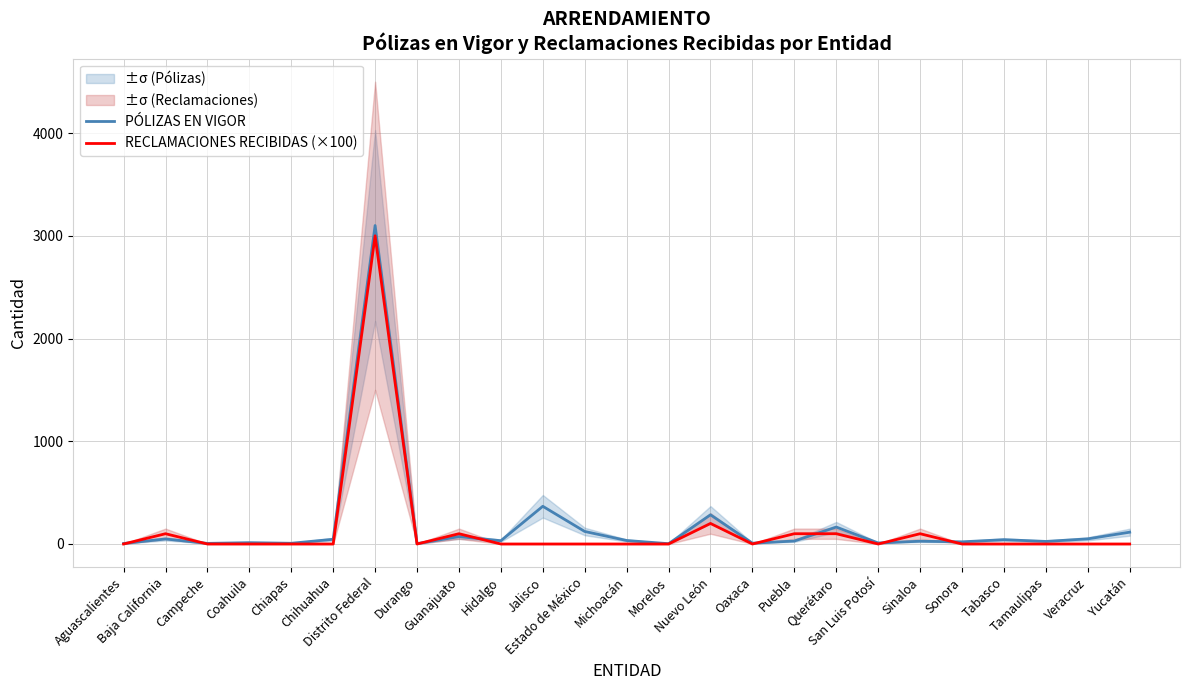

How many lines are shown in the chart?

2